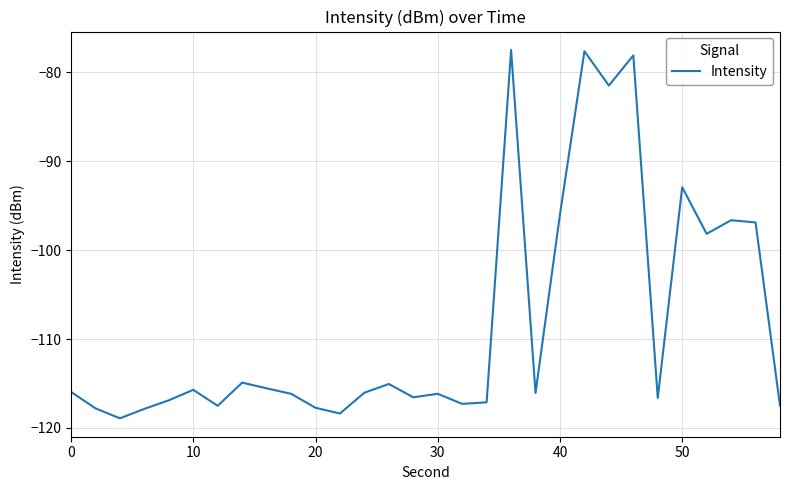

What is the difference between the maximum and minimum values?

41.5